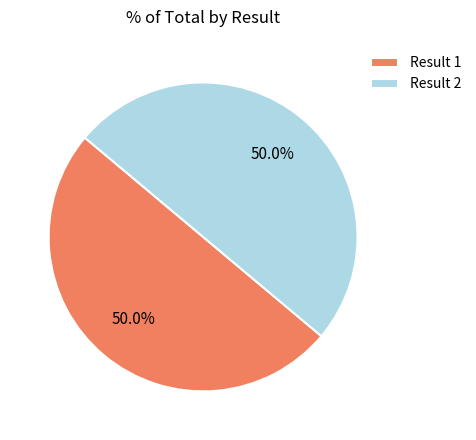

The Result 2 slice represents 50% of the pie. True or false?

True